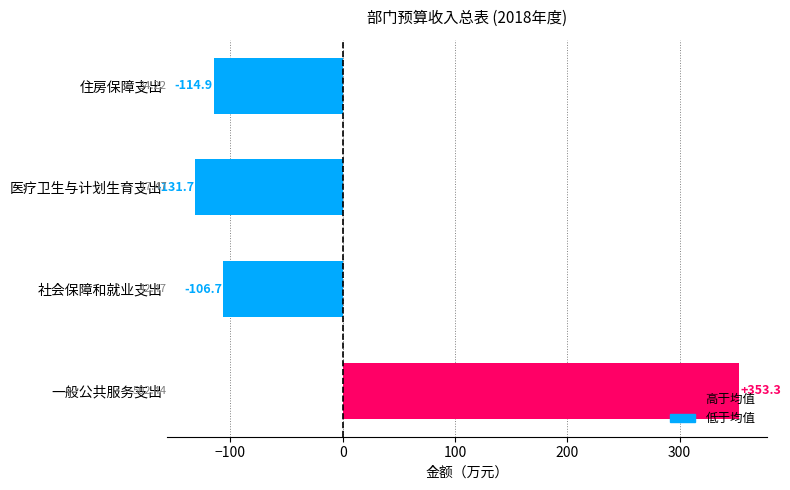

How many bars are there in total?

4